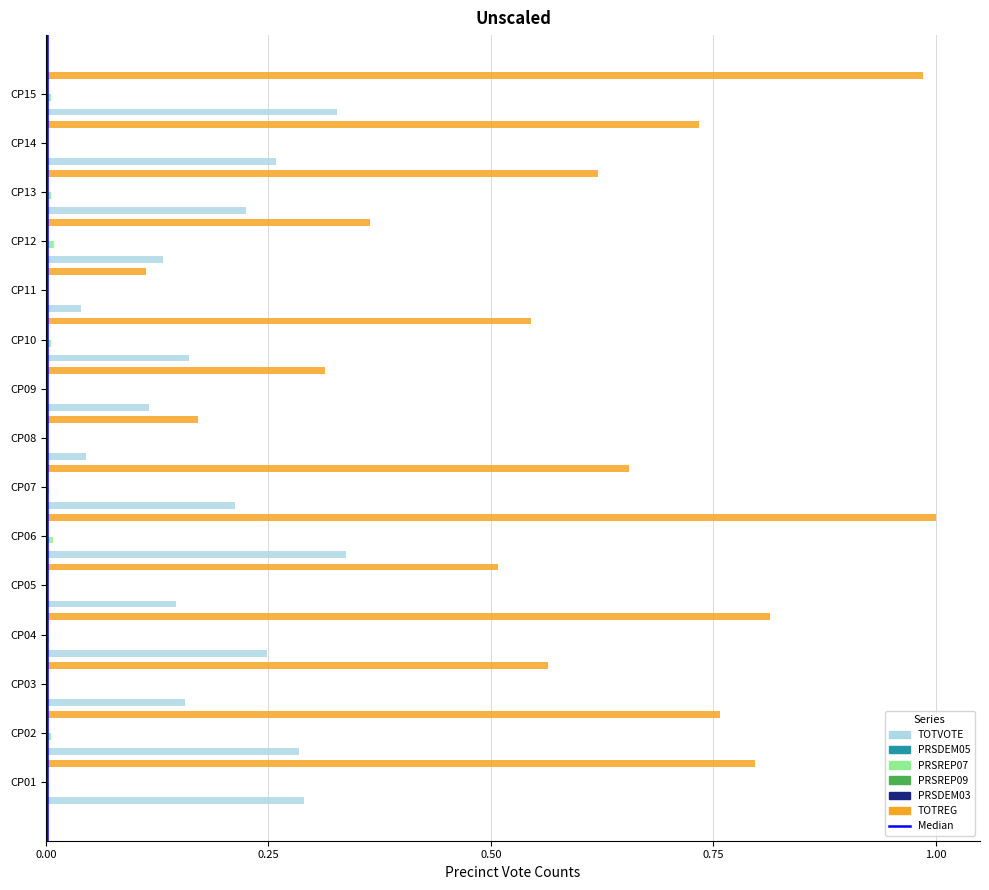

Which series has the largest total across all categories?

TOTREG